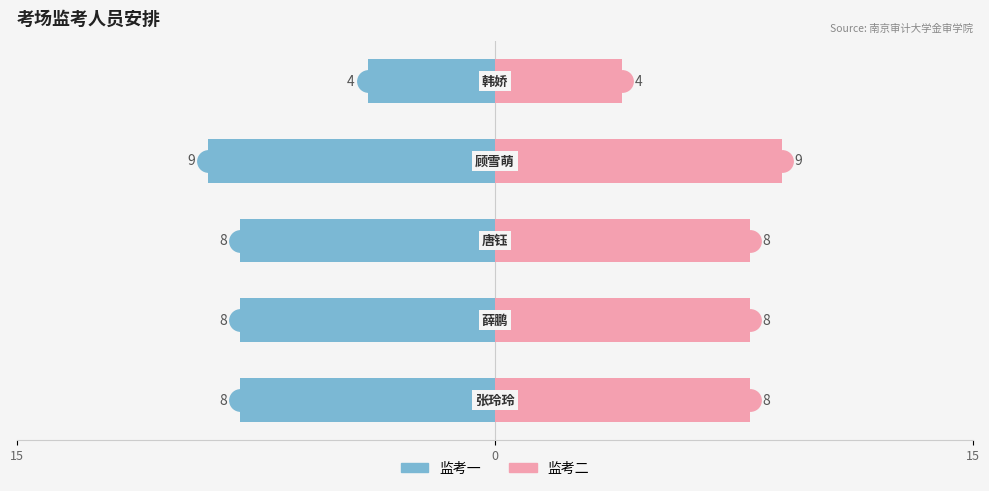

How many bars are there in each group?

2